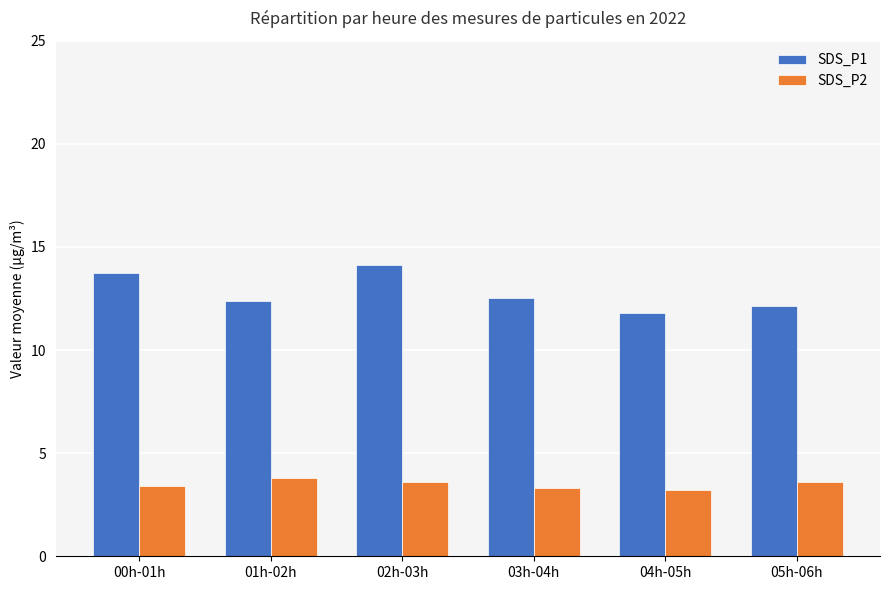

What is the spread (max minus min) of values at 02h-03h?

10.5